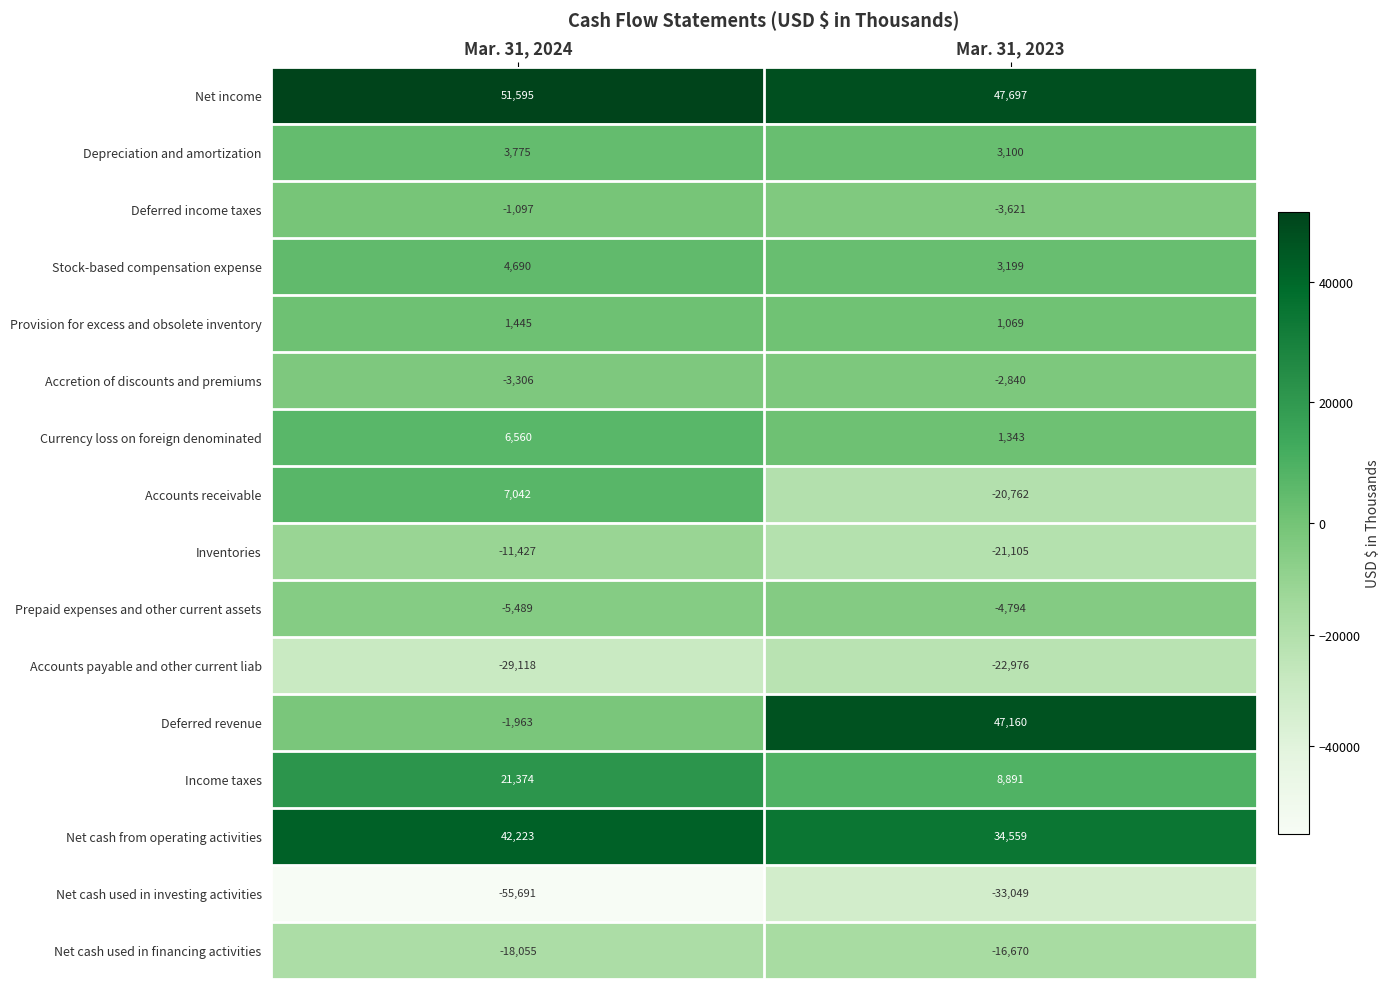

What is the spread (max minus min) of values at Mar. 31, 2023?

80746